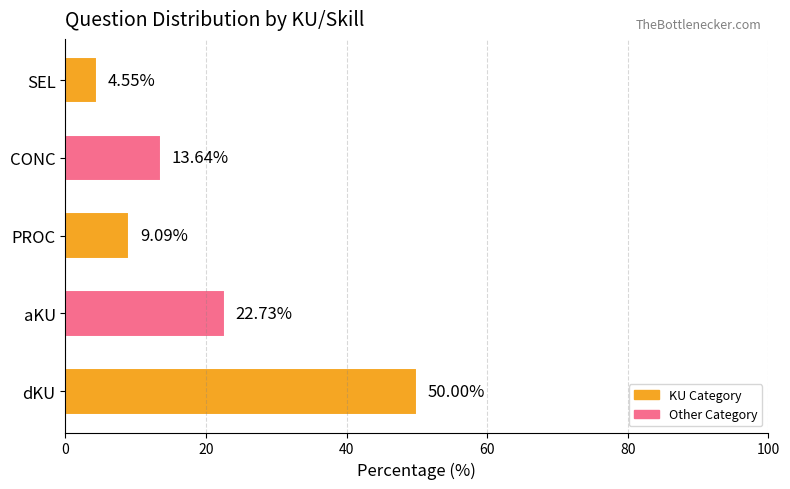

At which category does the chart reach its peak across all series?

dKU